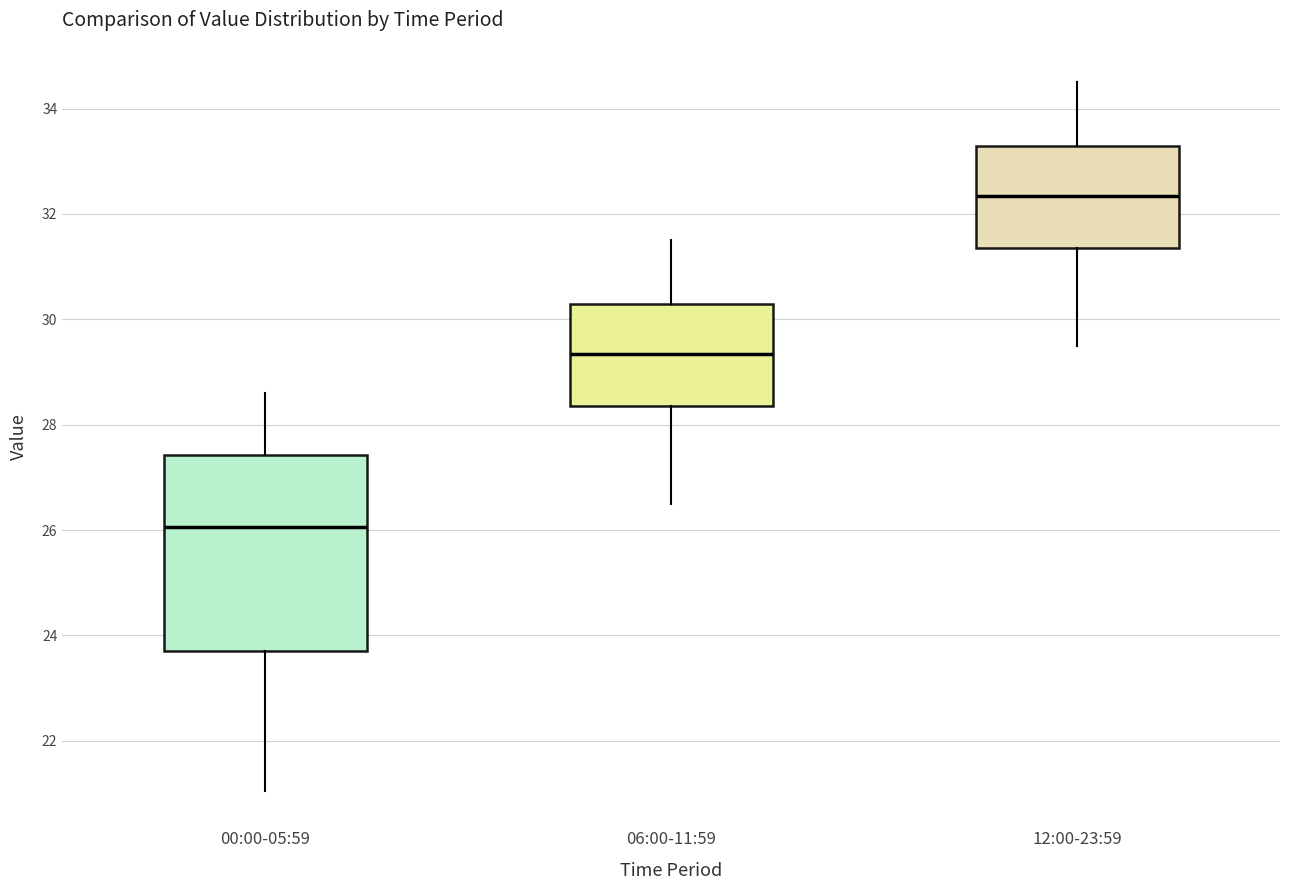

Comparing the boxes themselves (not the whiskers), which one is the tallest?

00:00-05:59